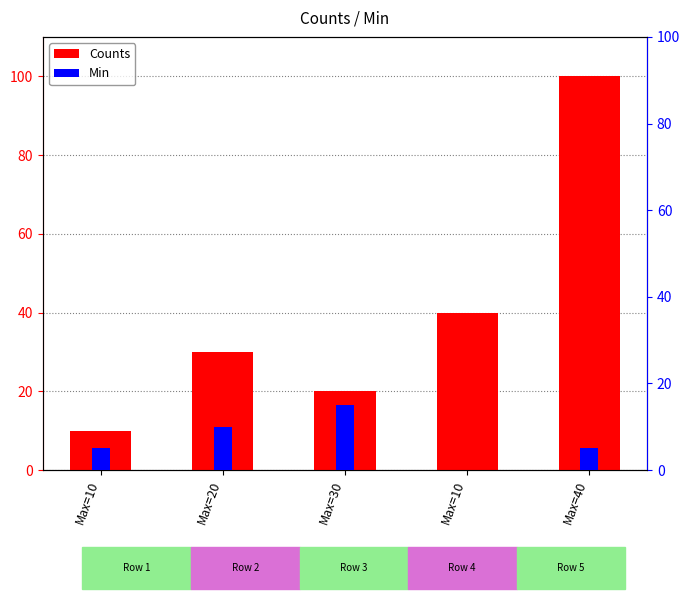

What is the maximum value shown in the chart?

100